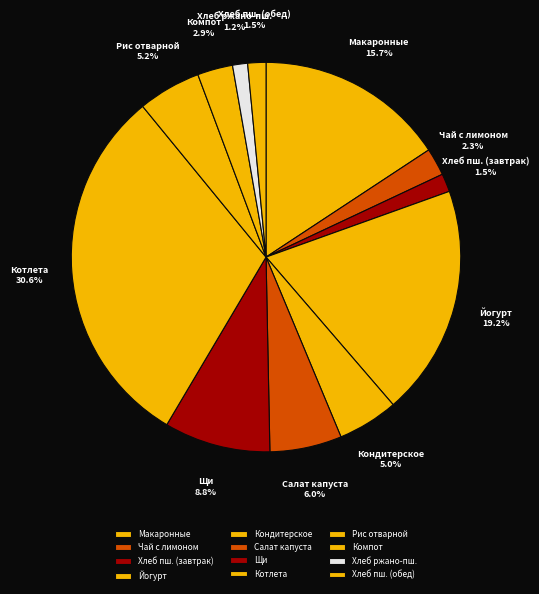

Is there a majority slice in this chart?

No